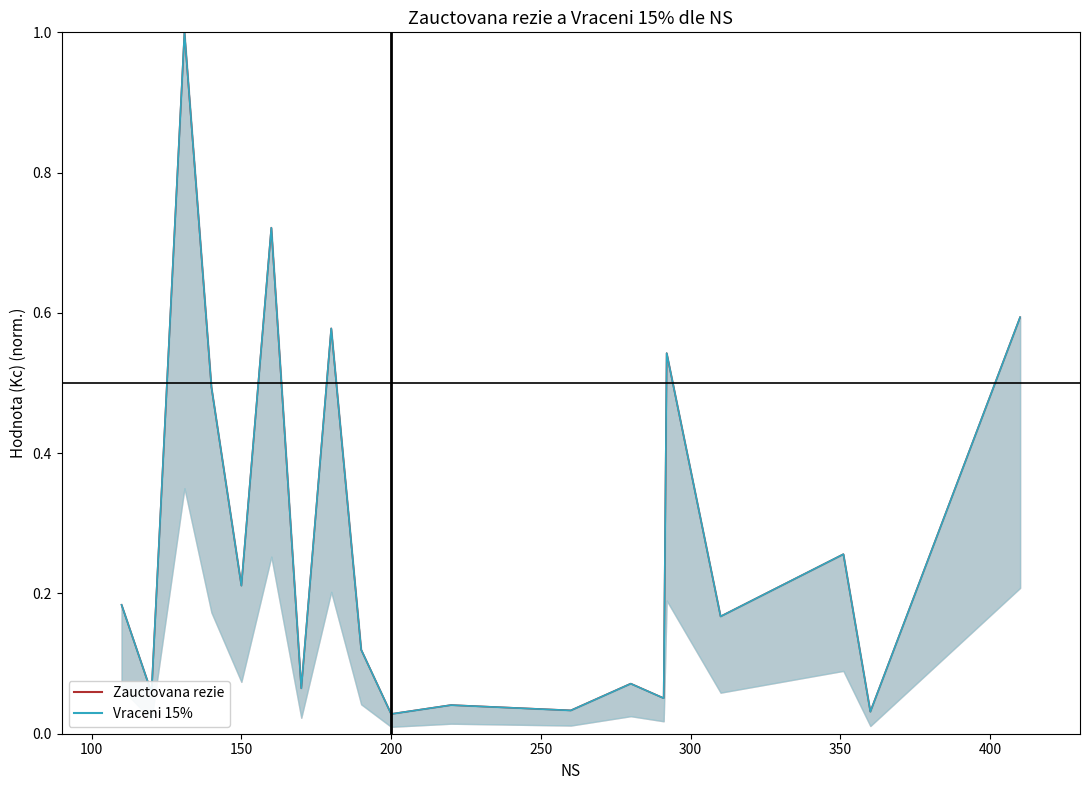

Is the value of Vraceni 15% at 120 greater than the value of Zauctovana rezie at 160?

No